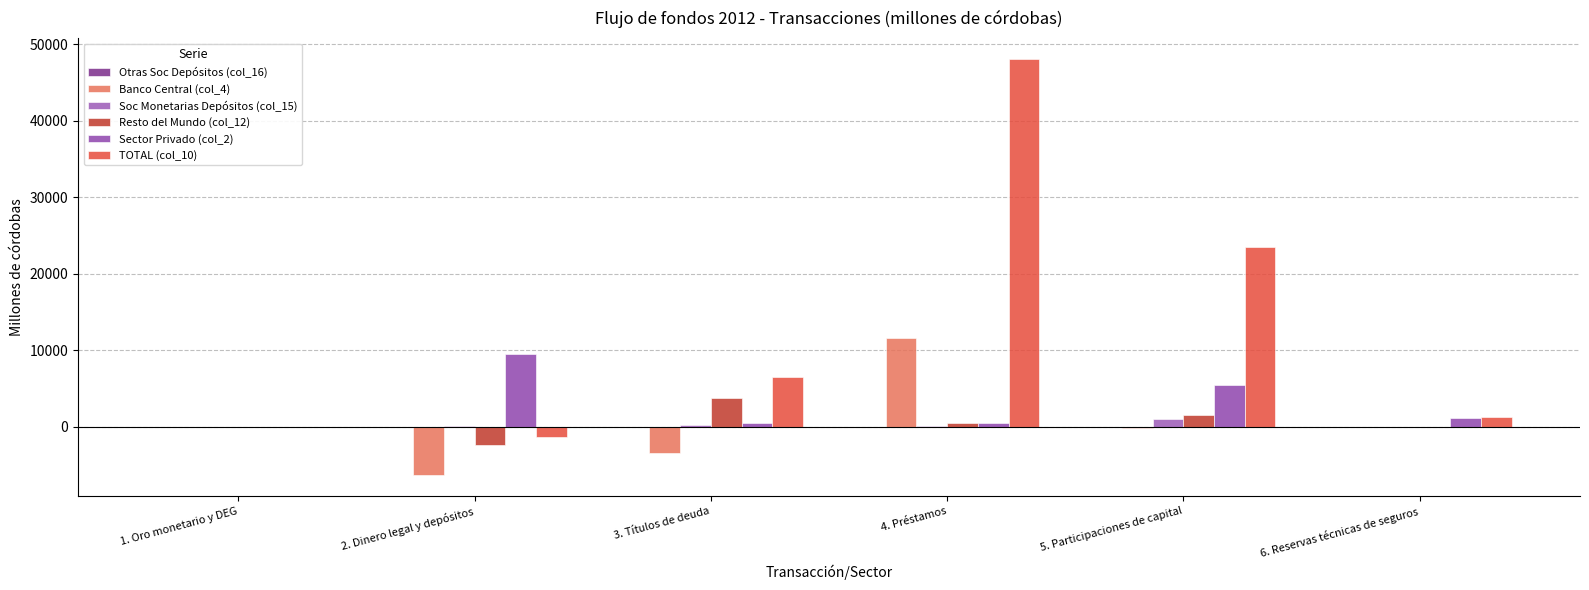

Which series has the largest range (max minus min)?

TOTAL (col_10)